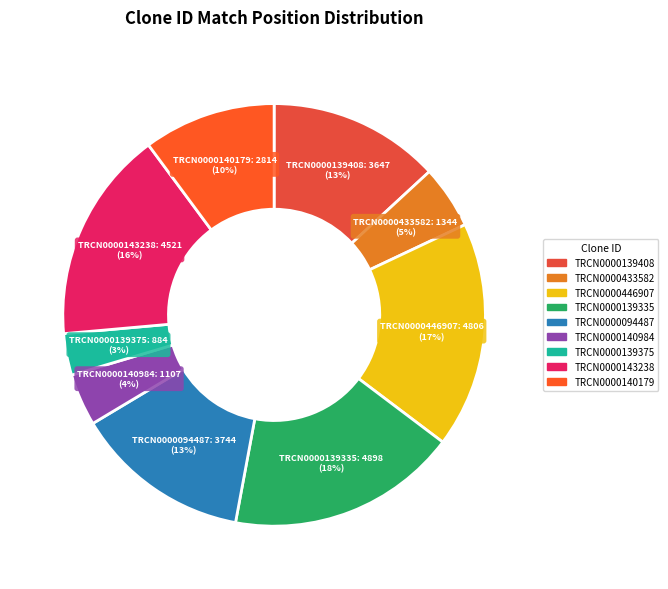

To the nearest percent, what portion does TRCN0000140984 represent?

4%